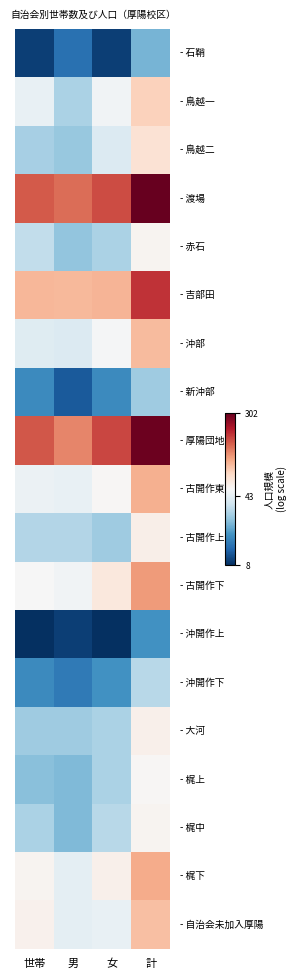

What is the total value across all series at 男?

66.5